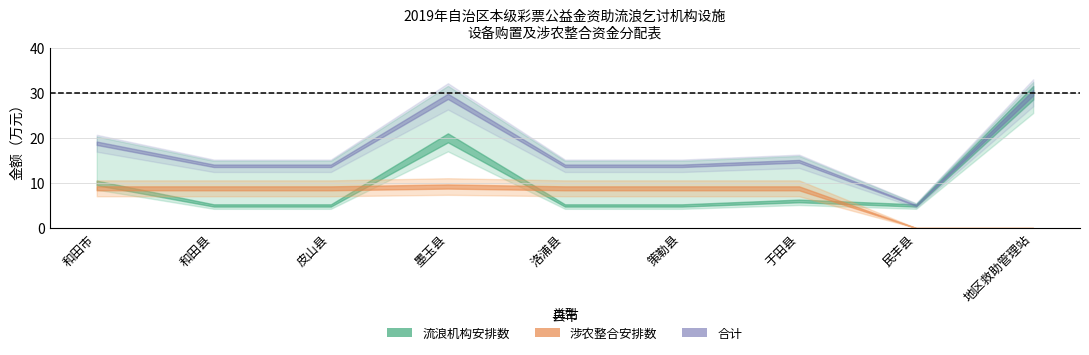

Does the chart display data point markers on the line(s)?

No